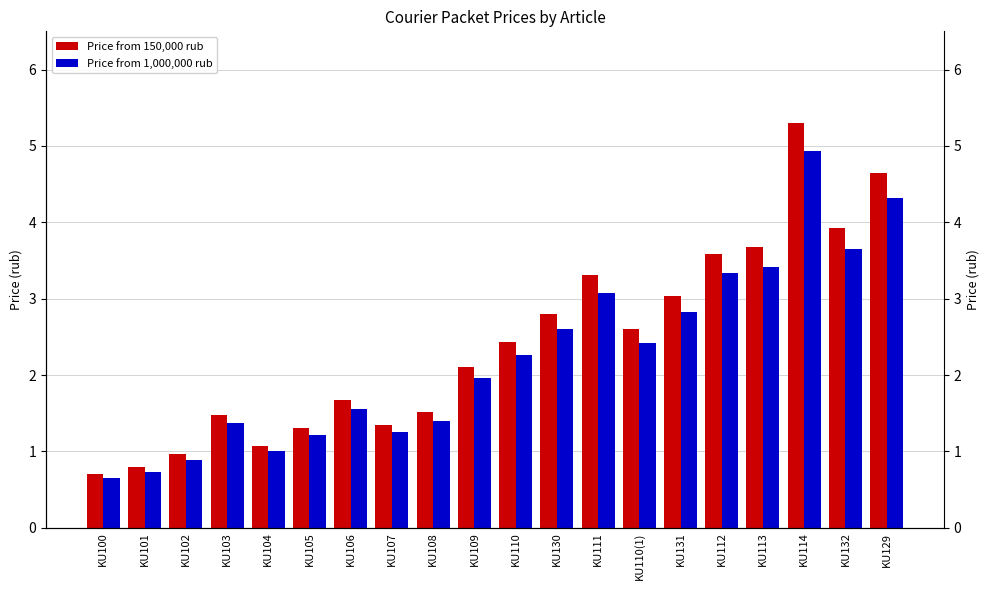

What is the difference between the highest and lowest values at KU105?

0.1